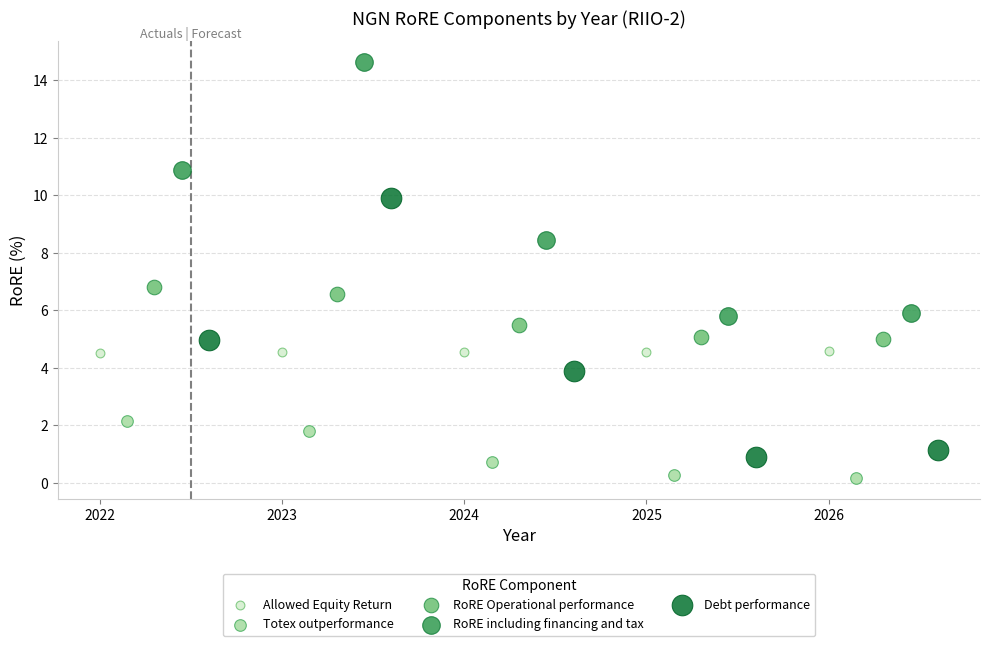

What are all the series names shown in the legend?

Allowed Equity Return, Totex outperformance, RoRE Operational performance, RoRE including financing and tax, Debt performance